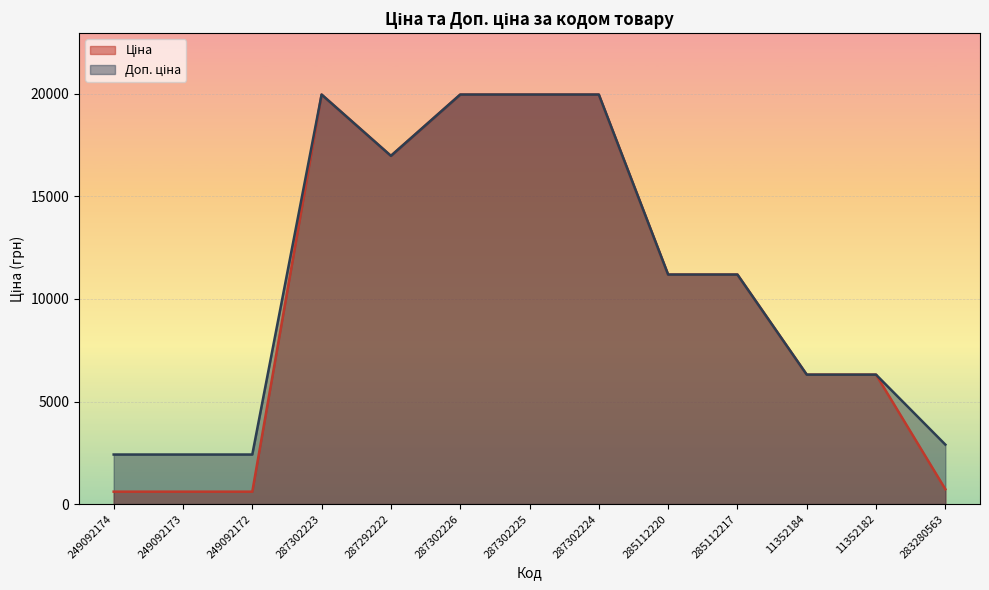

Is the value of Доп. ціна at 285112220 greater than the value of Ціна at 249092172?

Yes